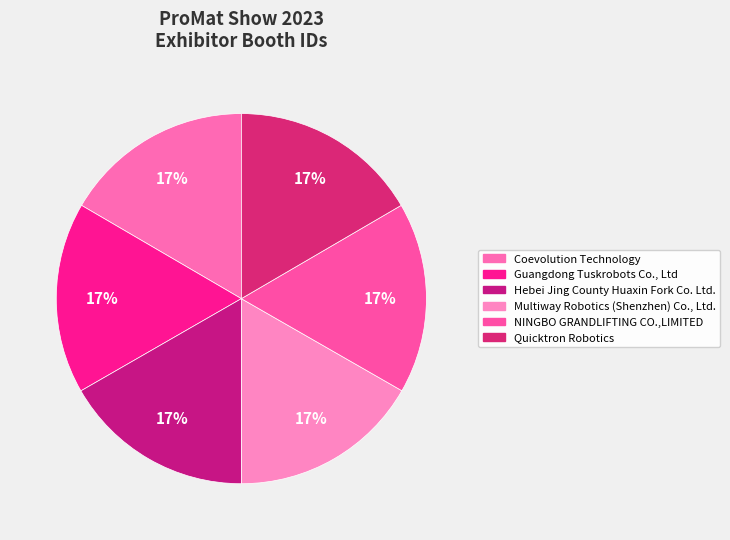

Between Hebei Jing County Huaxin Fork Co. Ltd. and Guangdong Tuskrobots Co., Ltd, which is larger?

Hebei Jing County Huaxin Fork Co. Ltd.